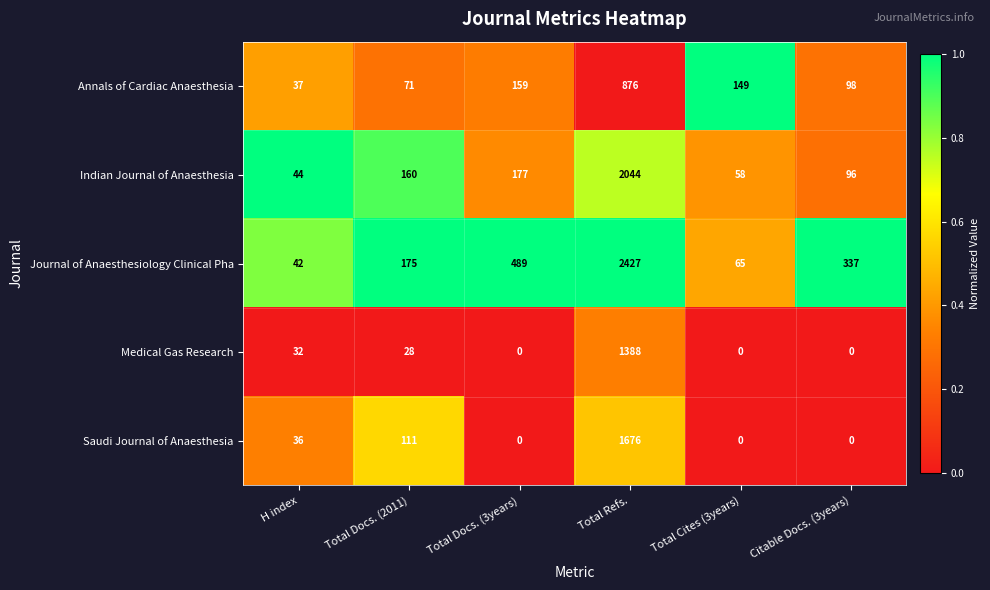

At which label does Annals of Cardiac Anaesthesia first exceed 149?

Total Docs. (3years)